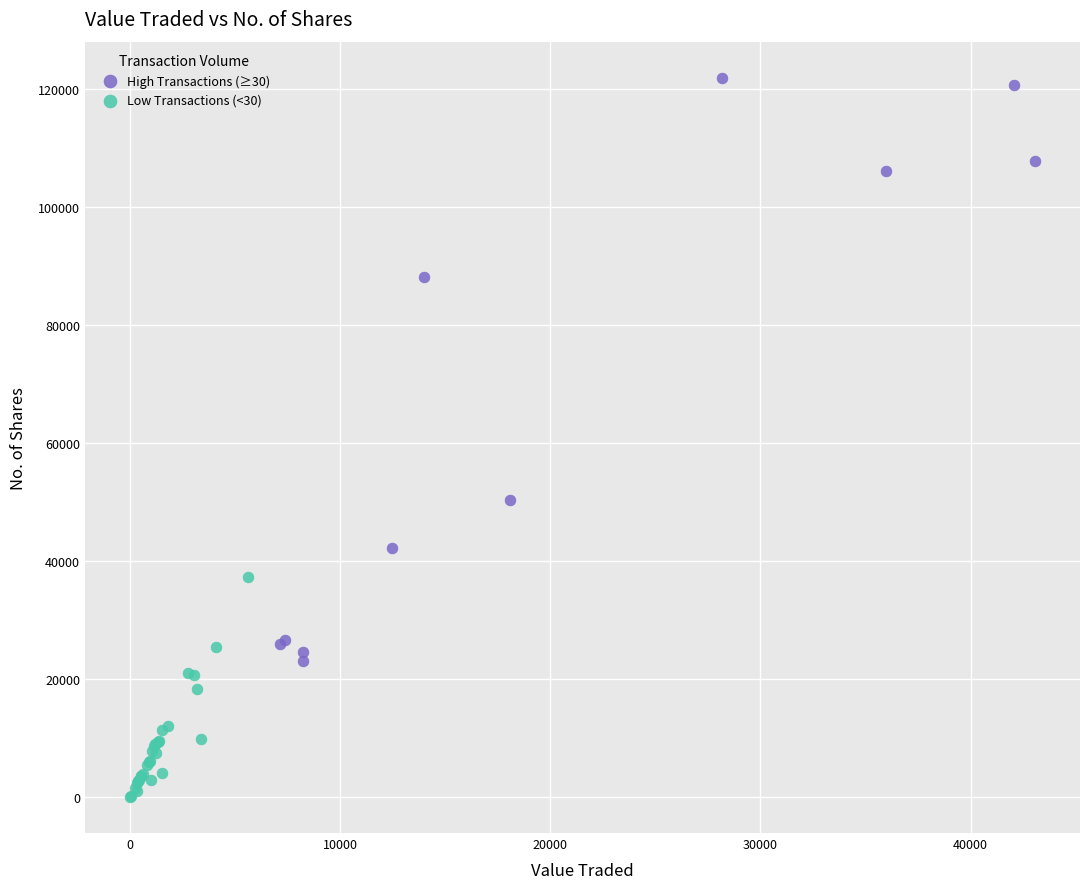

Which series contains the lowest Y value?

Low Transactions (<30)